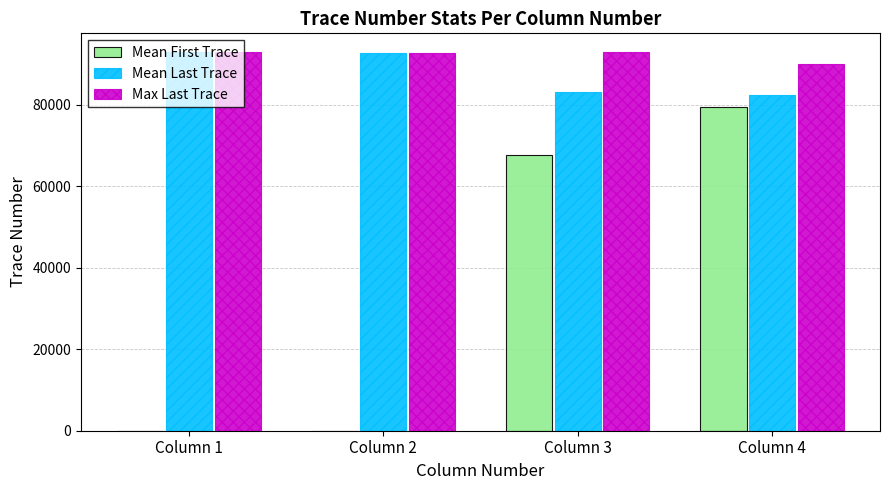

Which series has the largest total across all categories?

Max Last Trace